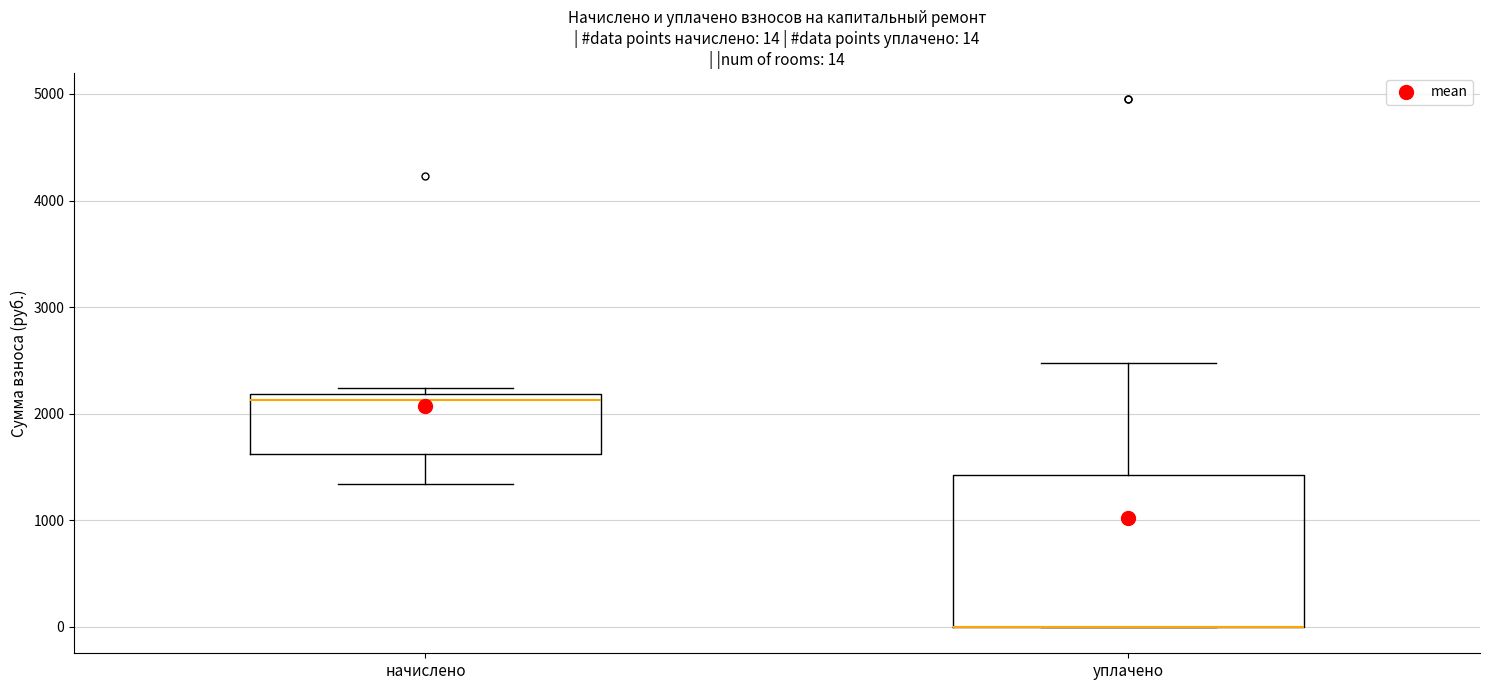

Comparing the boxes themselves (not the whiskers), which one is the tallest?

уплачено